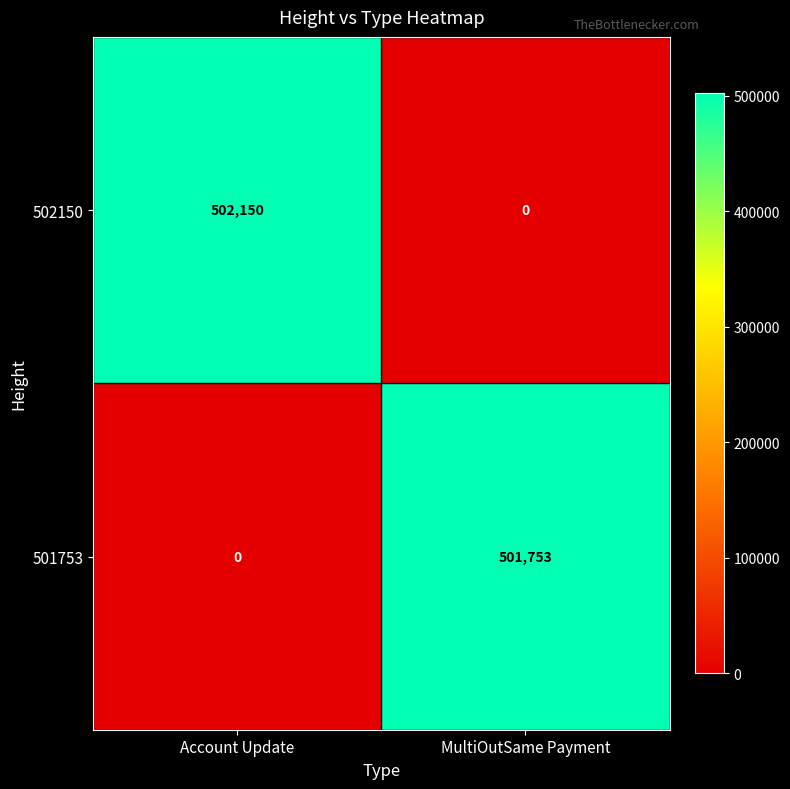

At how many categories does at least one series exceed 128195?

2